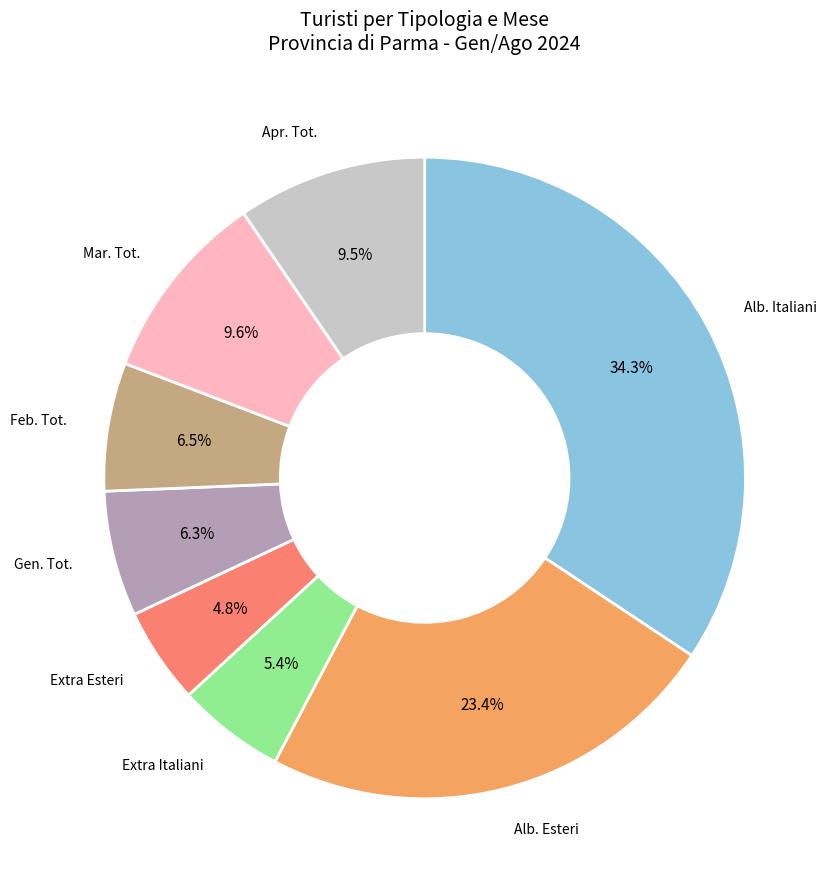

Is there any slice that represents more than half of the pie?

No